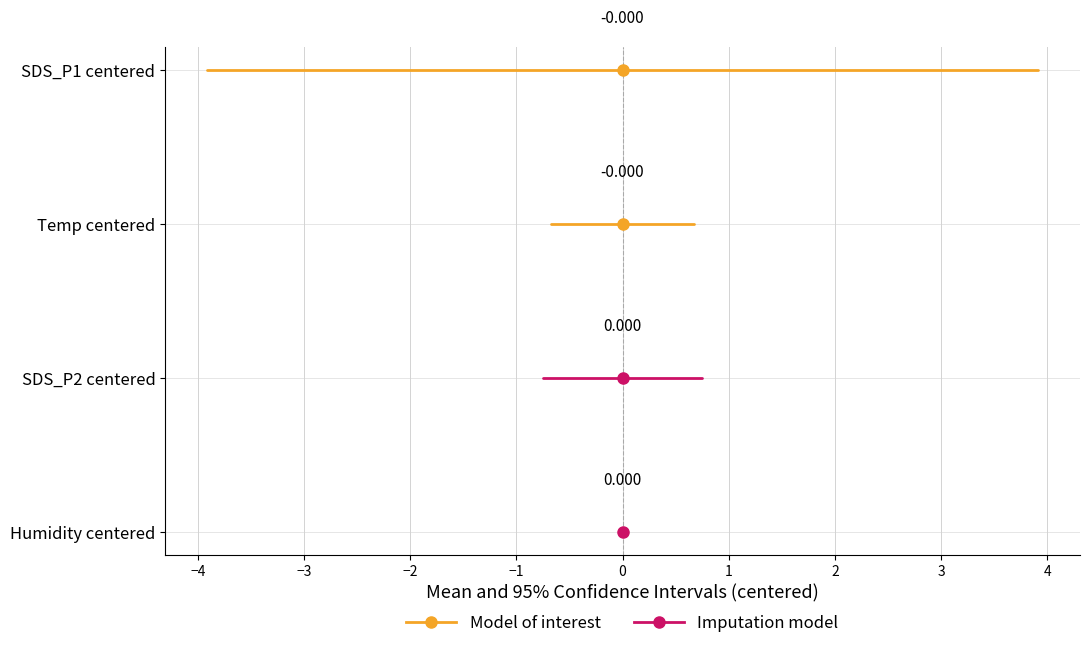

How many lines are shown in the chart?

2